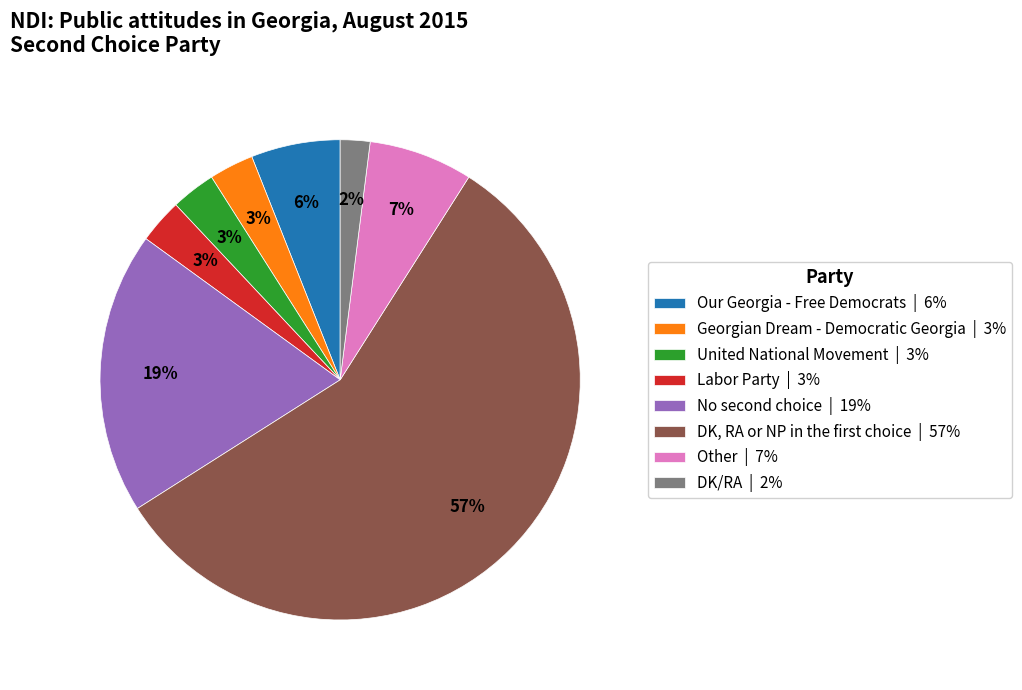

Which slice is the smallest?

DK/RA